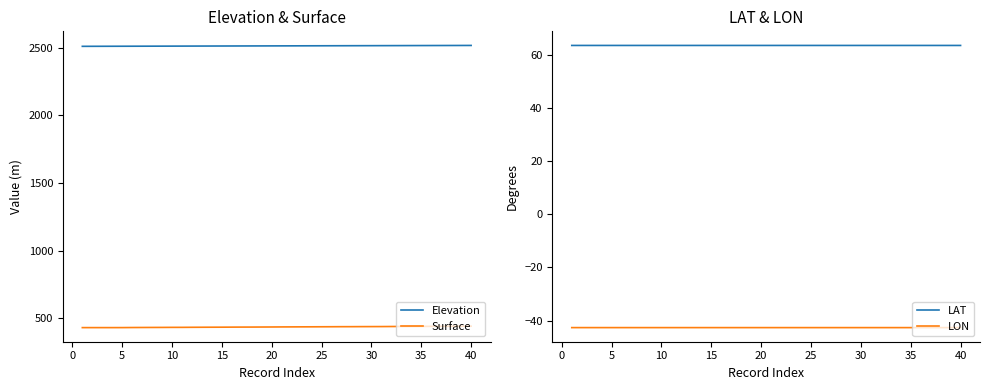

True or false: LON and LAT cross at least once.

False